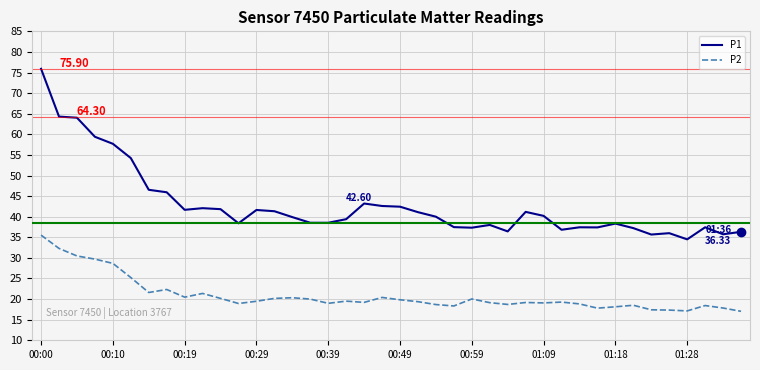

True or false: P1 and P2 intersect in this chart.

False